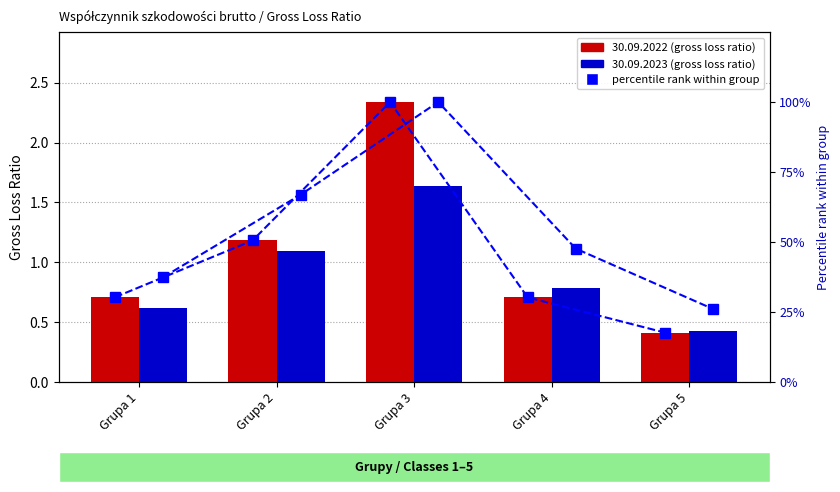

What is the greatest value displayed?

100.0